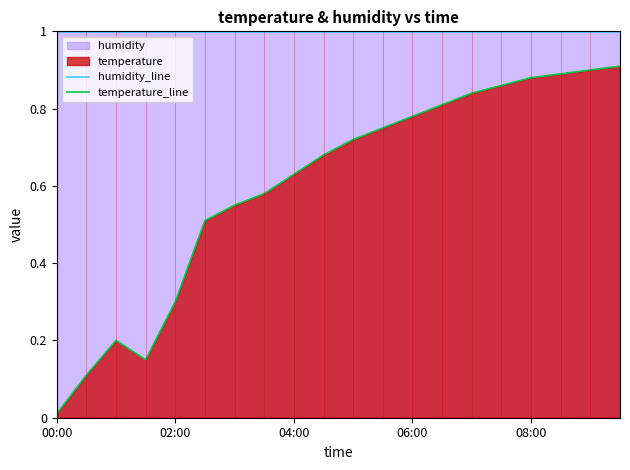

True or false: humidity_line and temperature_line cross at least once.

False